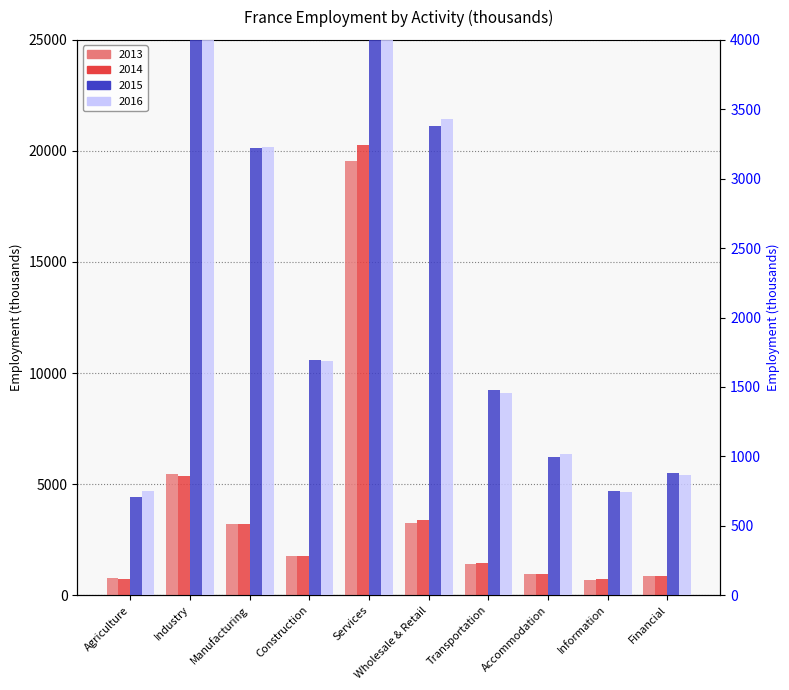

Rank the series by their average value, from lowest to highest.

2013, 2014, 2015, 2016